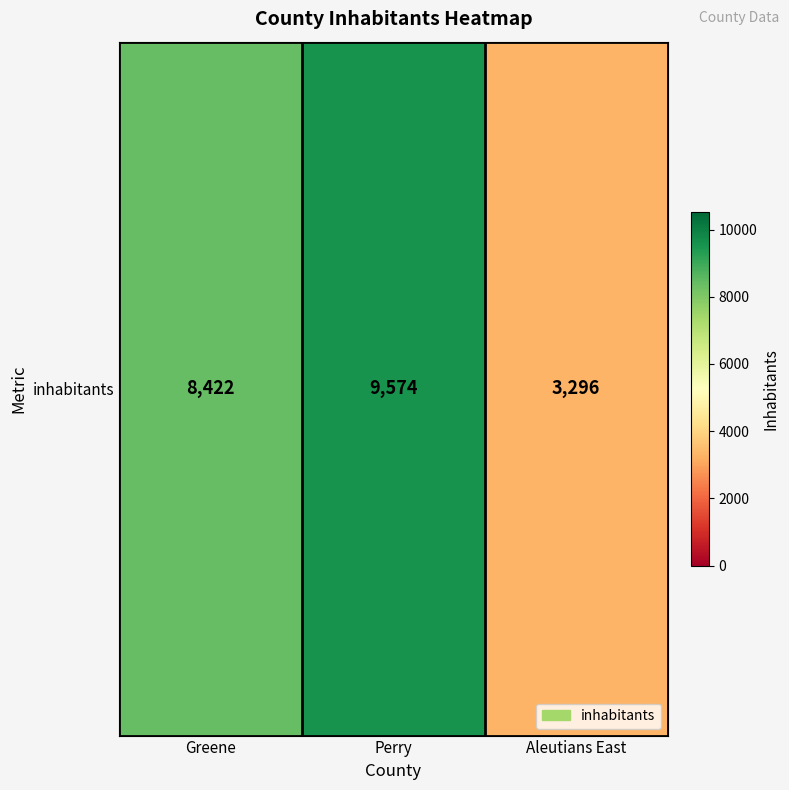

What is the minimum value shown in the chart?

3296